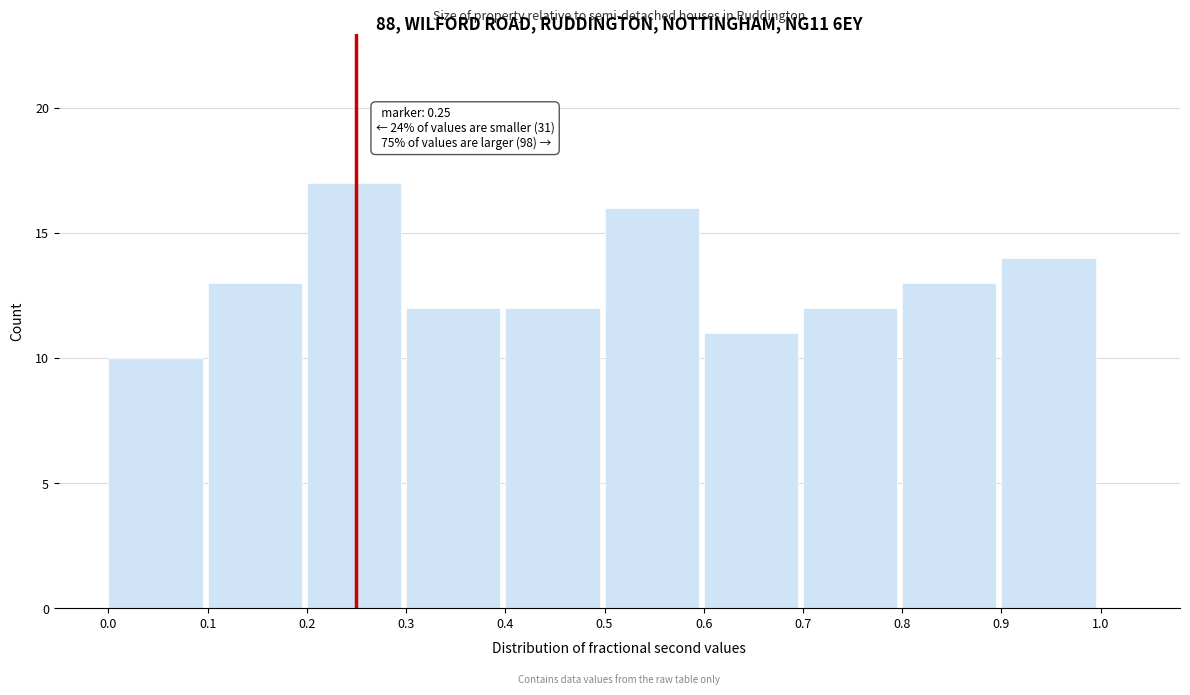

Over which range of the x-axis is the bar tallest?

0.2 to 0.3